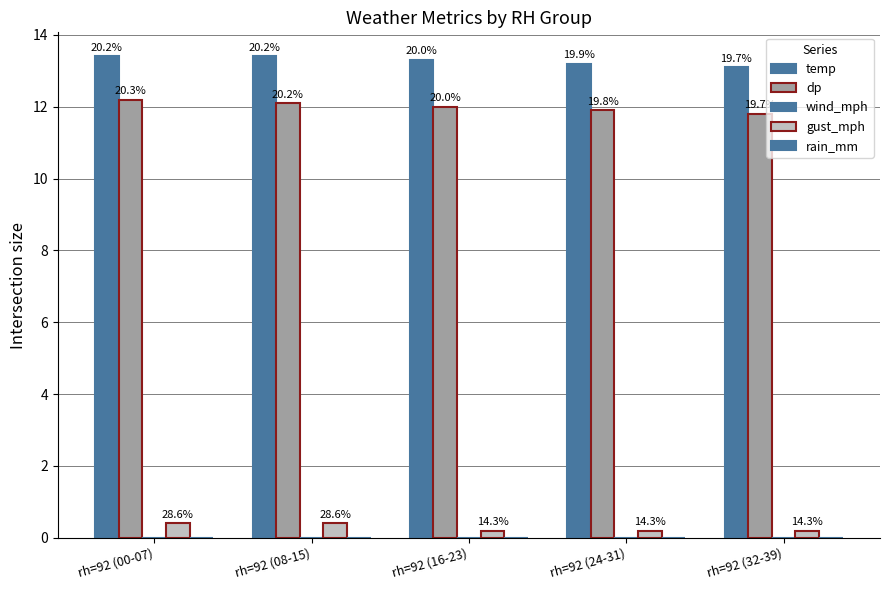

How many dp values are between 11 and 12?

3